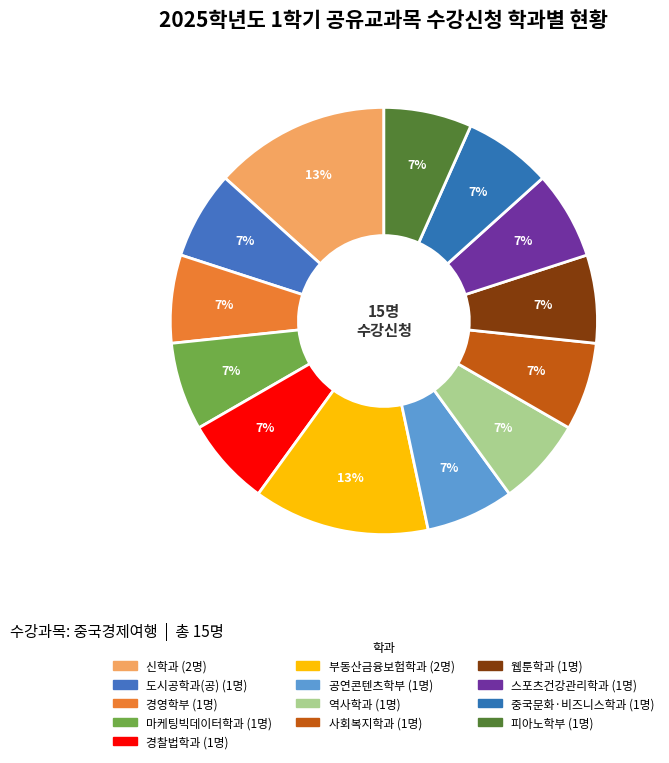

To the nearest percent, what percentage of the pie is 신학과?

13%